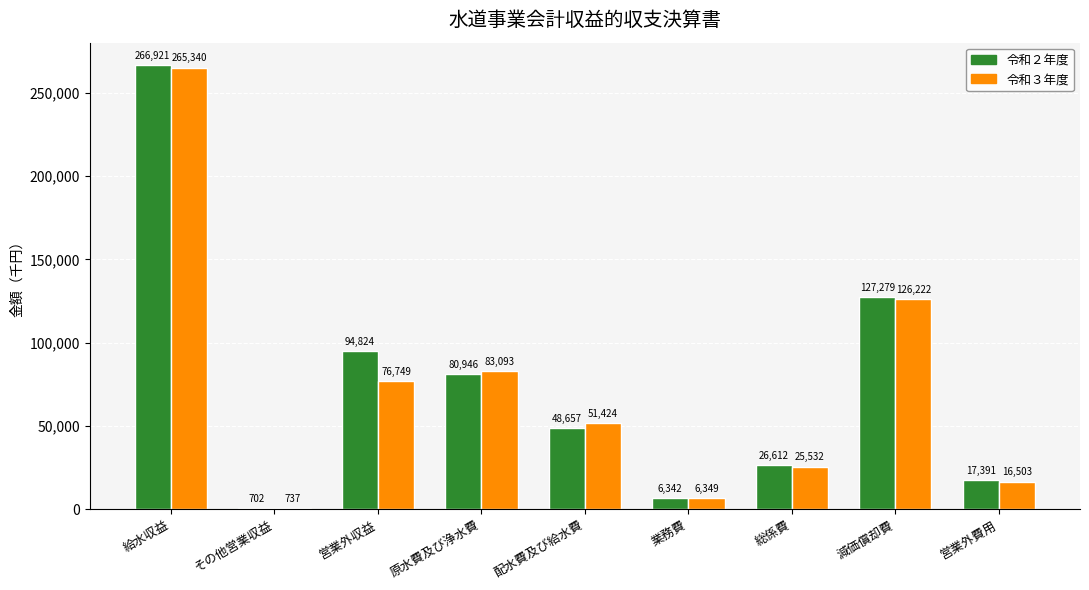

Which series changed the most between 原水費及び浄水費 and 業務費?

令和３年度